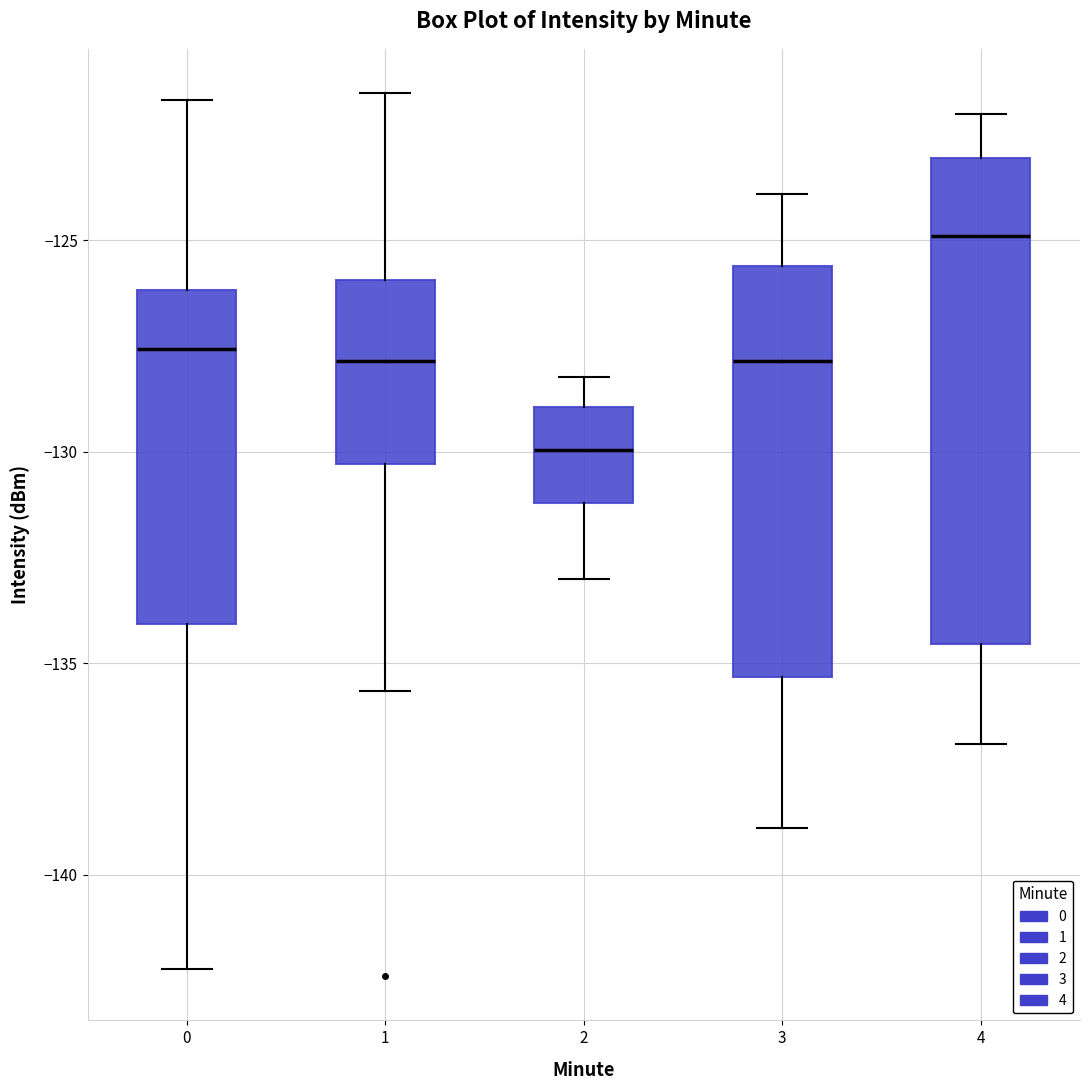

Which box has the highest median line?

4